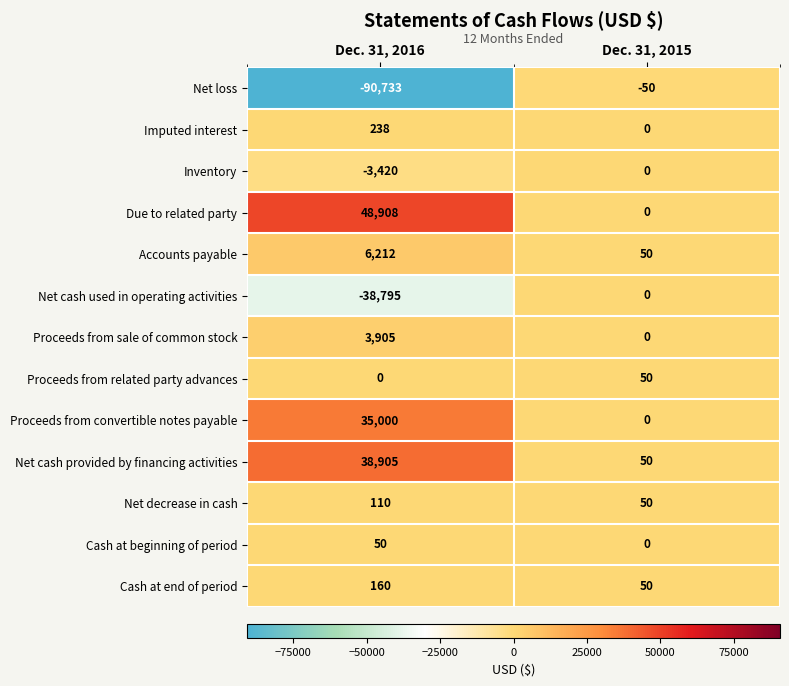

Reading left to right, transcribe all the data shown in this chart.

Net loss: Dec. 31, 2016=-90733	Dec. 31, 2015=-50
Imputed interest: Dec. 31, 2016=238	Dec. 31, 2015=0
Inventory: Dec. 31, 2016=-3420	Dec. 31, 2015=0
Due to related party: Dec. 31, 2016=48908	Dec. 31, 2015=0
Accounts payable: Dec. 31, 2016=6212	Dec. 31, 2015=50
Net cash used in operating activities: Dec. 31, 2016=-38795	Dec. 31, 2015=0
Proceeds from sale of common stock: Dec. 31, 2016=3905	Dec. 31, 2015=0
Proceeds from related party advances: Dec. 31, 2016=0	Dec. 31, 2015=50
Proceeds from convertible notes payable: Dec. 31, 2016=35000	Dec. 31, 2015=0
Net cash provided by financing activities: Dec. 31, 2016=38905	Dec. 31, 2015=50
Net decrease in cash: Dec. 31, 2016=110	Dec. 31, 2015=50
Cash at beginning of period: Dec. 31, 2016=50	Dec. 31, 2015=0
Cash at end of period: Dec. 31, 2016=160	Dec. 31, 2015=50